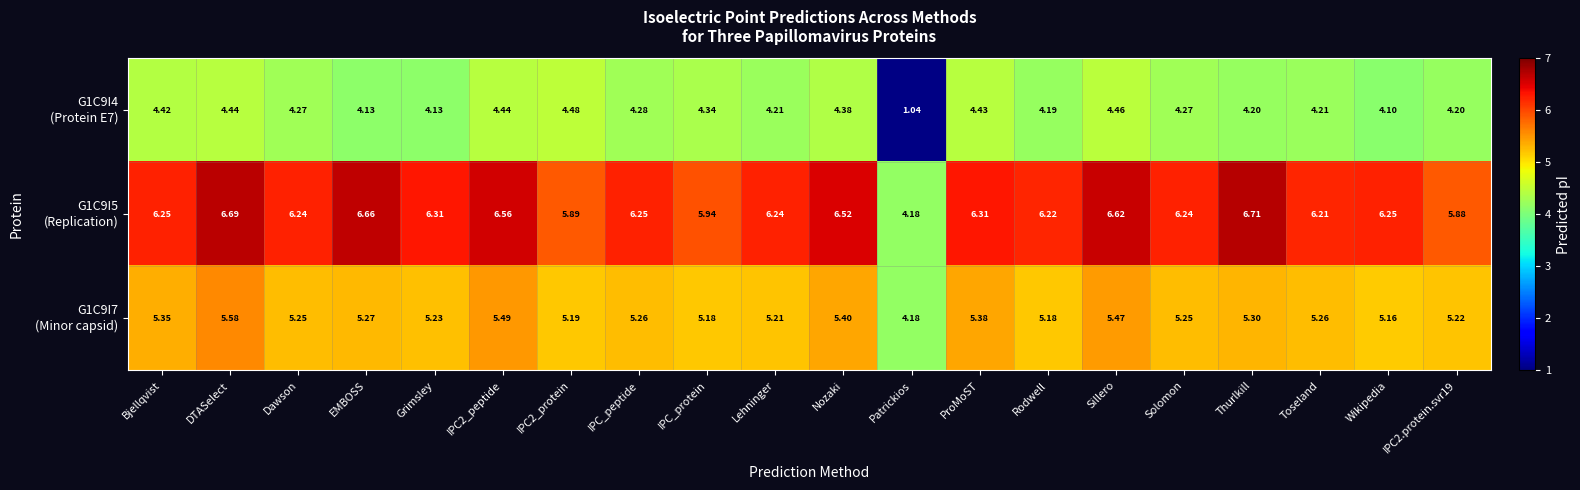

At which category is the sum across all series the highest?

DTASelect